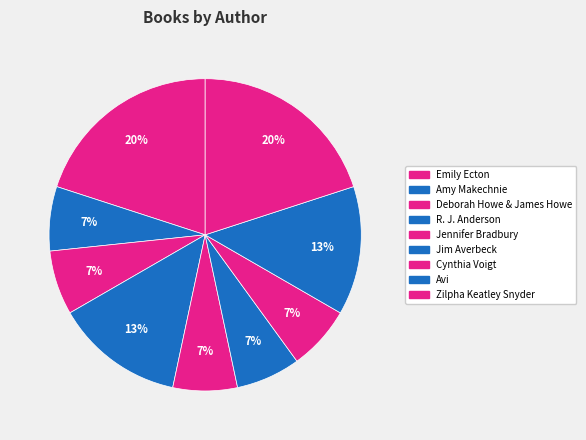

How many slices are in this pie chart?

9